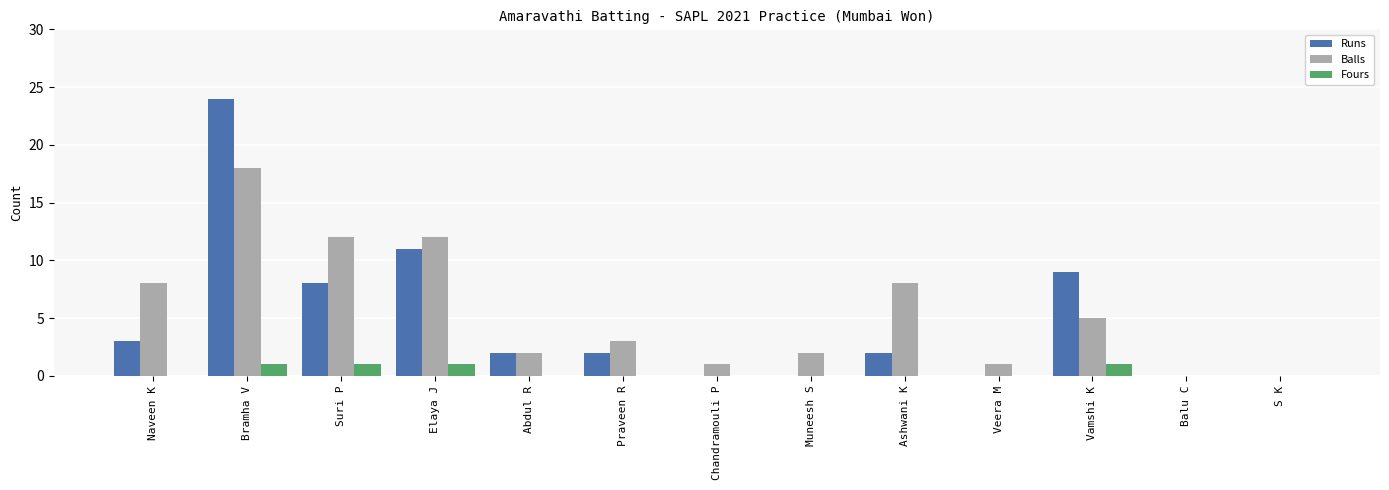

How many categories are shown in the chart?

13